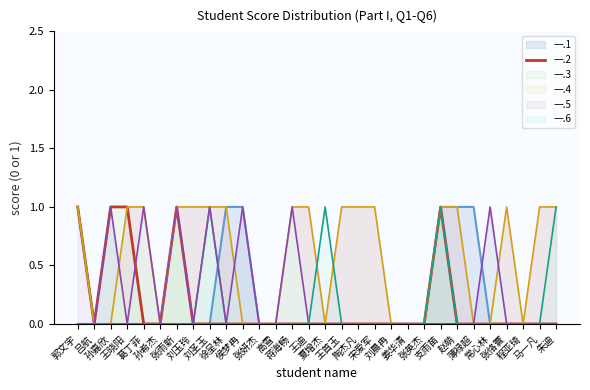

List the labels in order of value, smallest first.

吕航, 葛丁菲, 孙希杰, 刘玉玲, 刘圣玉, 徐呈林, 侯梦冉, 张妍杰, 高雪, 蒋海畅, 王迪, 夏增杰, 王首玉, 陶杰凡, 宋爱军, 刘晨冉, 姜华清, 张英杰, 赵萌, 薄禄超, 常心林, 张恪寰, 程亚琦, 马一凡, 朱迪, 郭文宇, 孙嘉欣, 王晓阳, 张雨新, 支雨苗